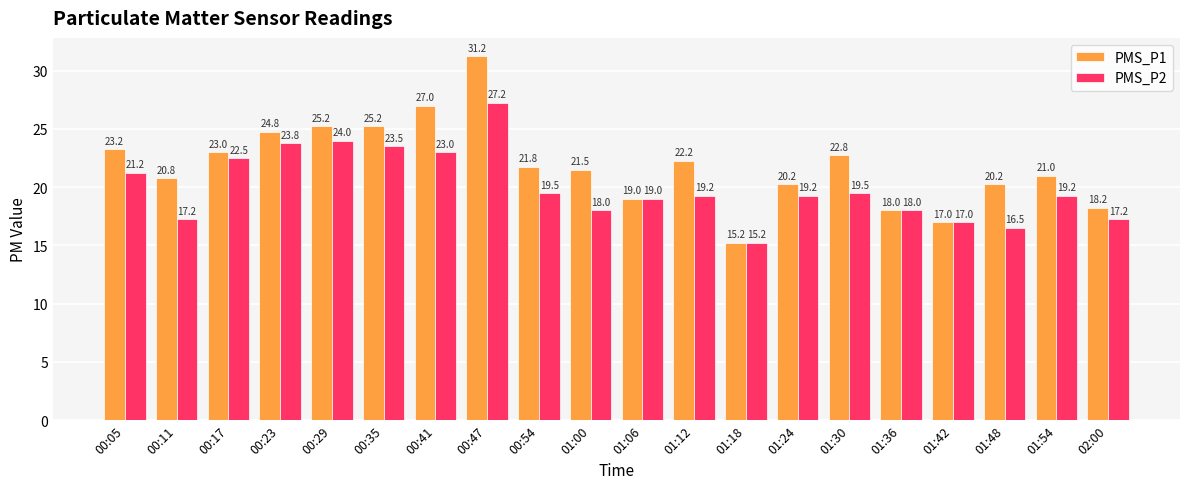

Which series has the largest range (max minus min)?

PMS_P1